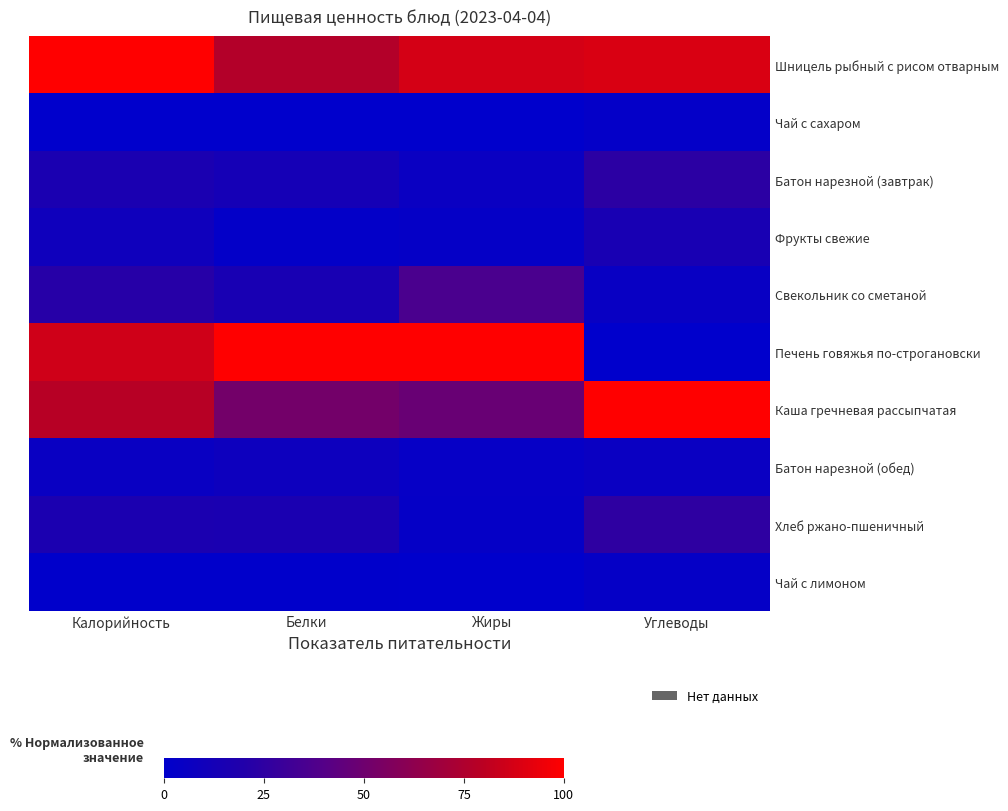

What is the spread (max minus min) of values at Жиры?

100.0